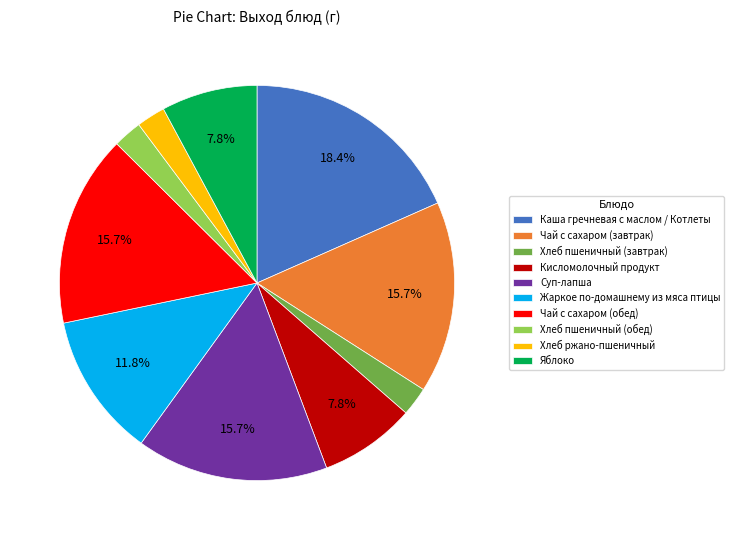

To the nearest percent, what is the combined percentage of Суп-лапша and Каша гречневая с маслом / Котлеты?

34%